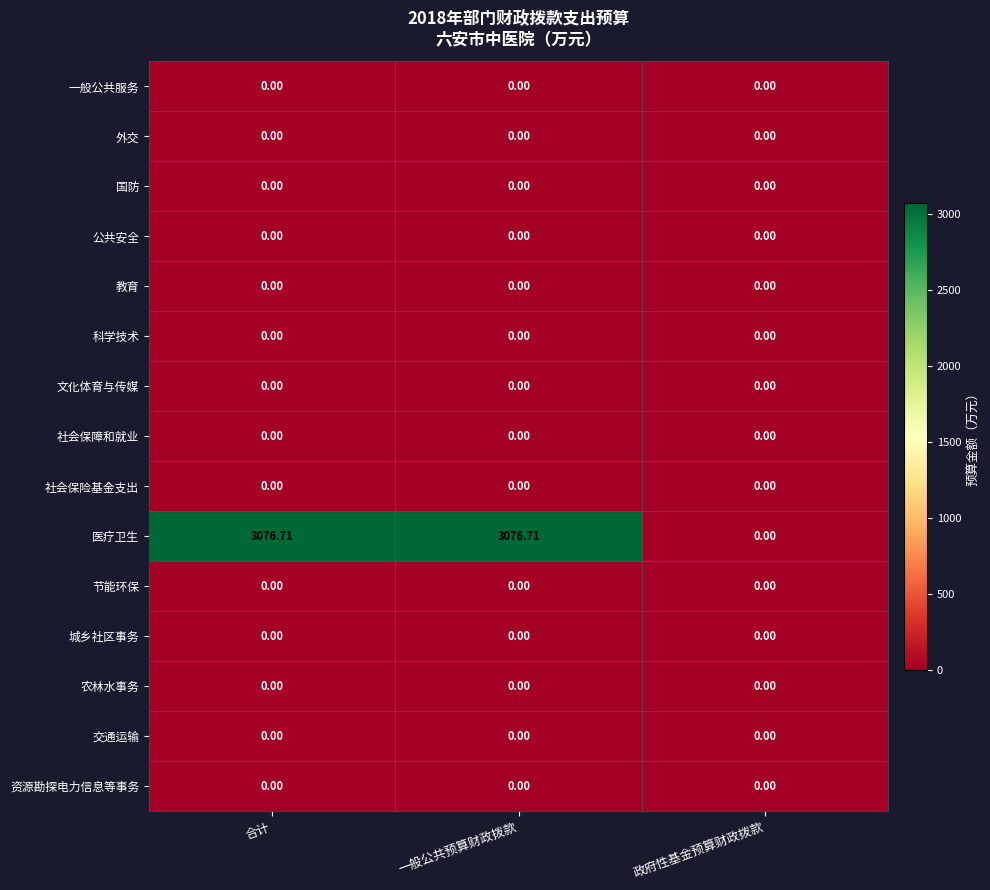

Which series has the largest range (max minus min)?

医疗卫生